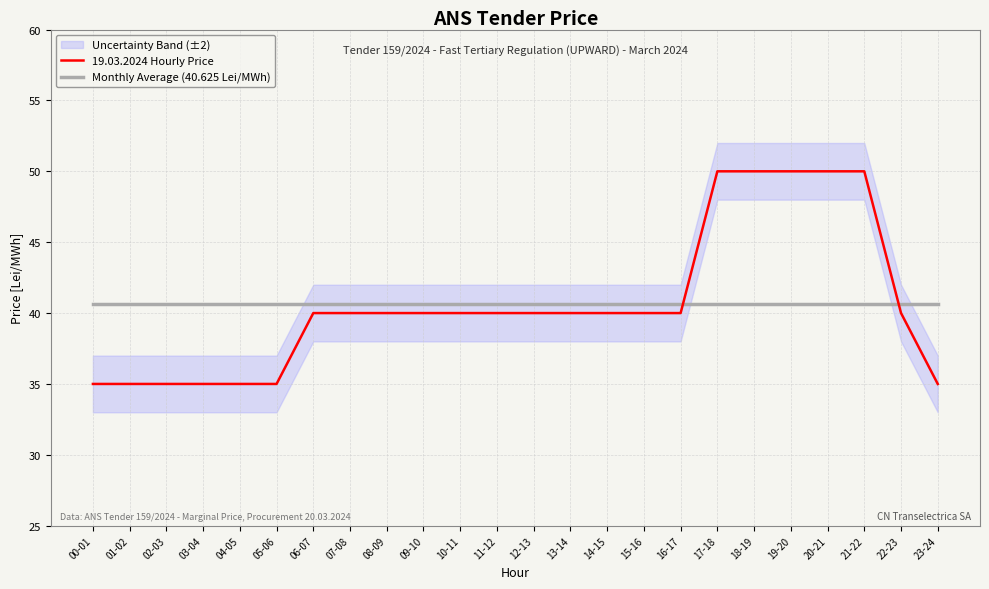

Where does the 19.03.2024 Hourly Price series first go above 40?

17-18